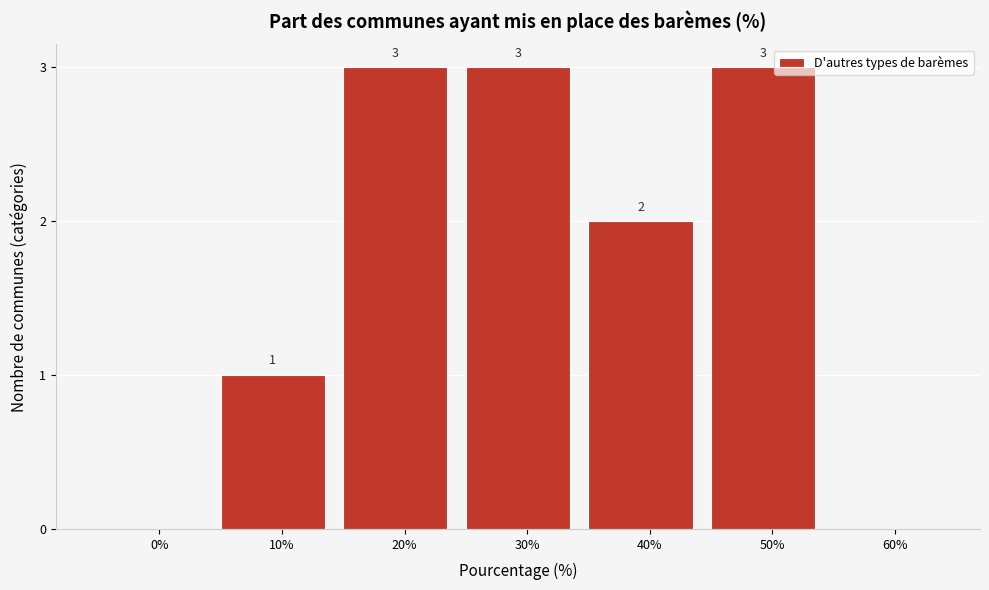

Reading left to right, transcribe all the data shown in this chart.

0%=0	10%=1	20%=3	30%=3	40%=2	50%=3	60%=0